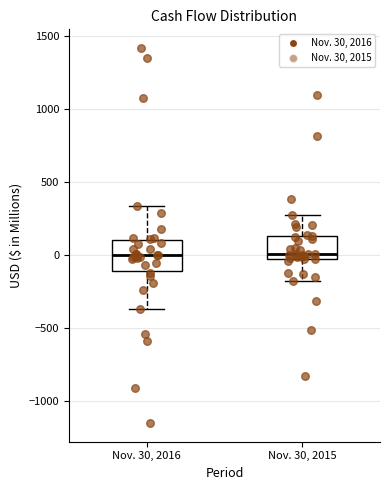

Which box is the tallest, from its lower edge to its upper edge?

Nov. 30, 2016